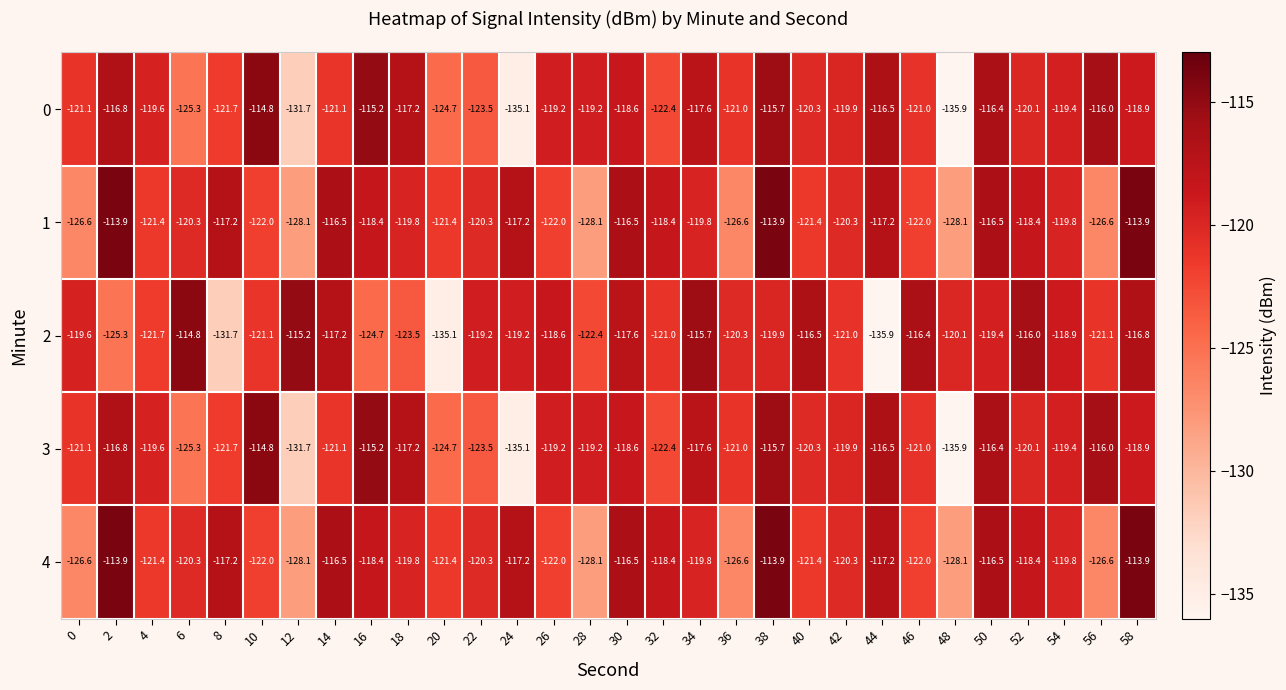

At which label is 4 closest to -121?

4